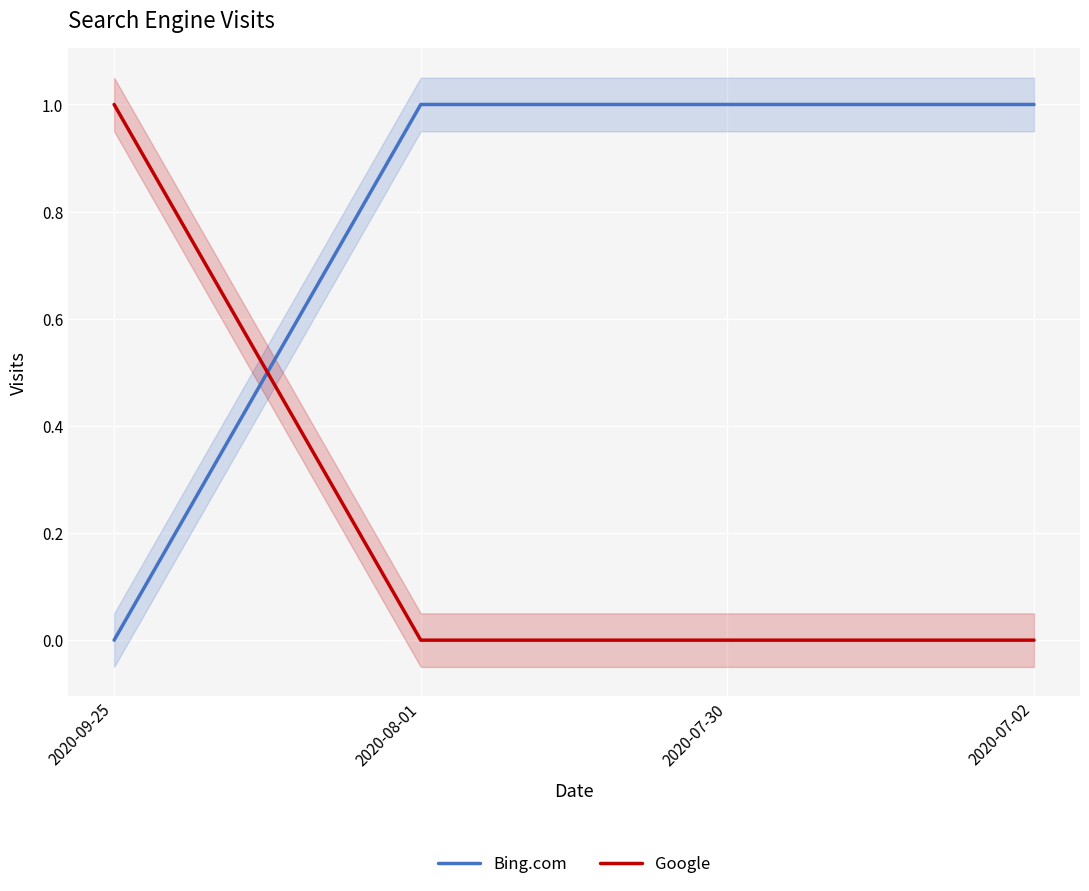

What position from the left is 2020-09-25?

1